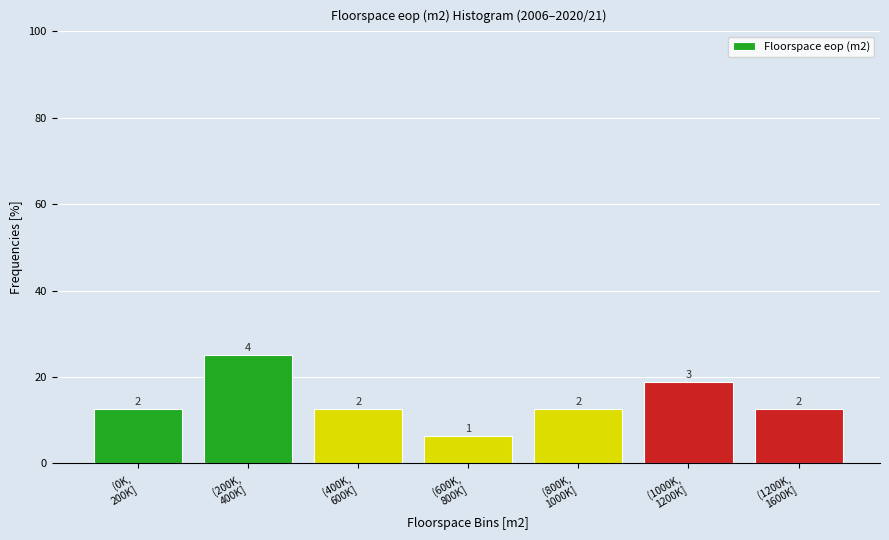

How many bars are there in total?

7